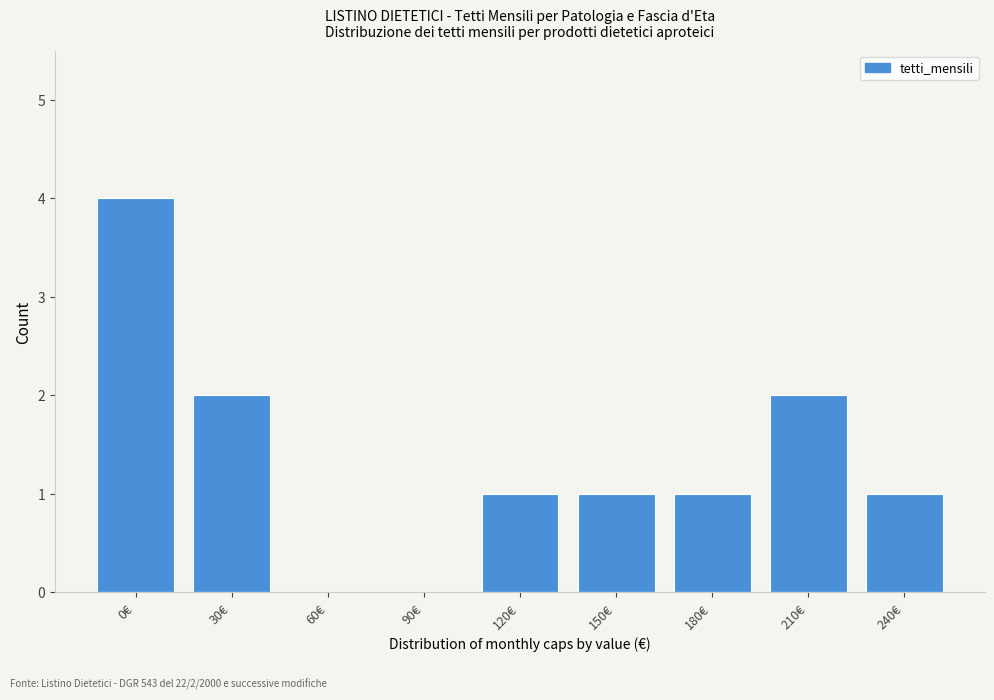

Reading right to left, list all the values displayed in this chart.

240€=1	210€=2	180€=1	150€=1	120€=1	90€=0	60€=0	30€=2	0€=4